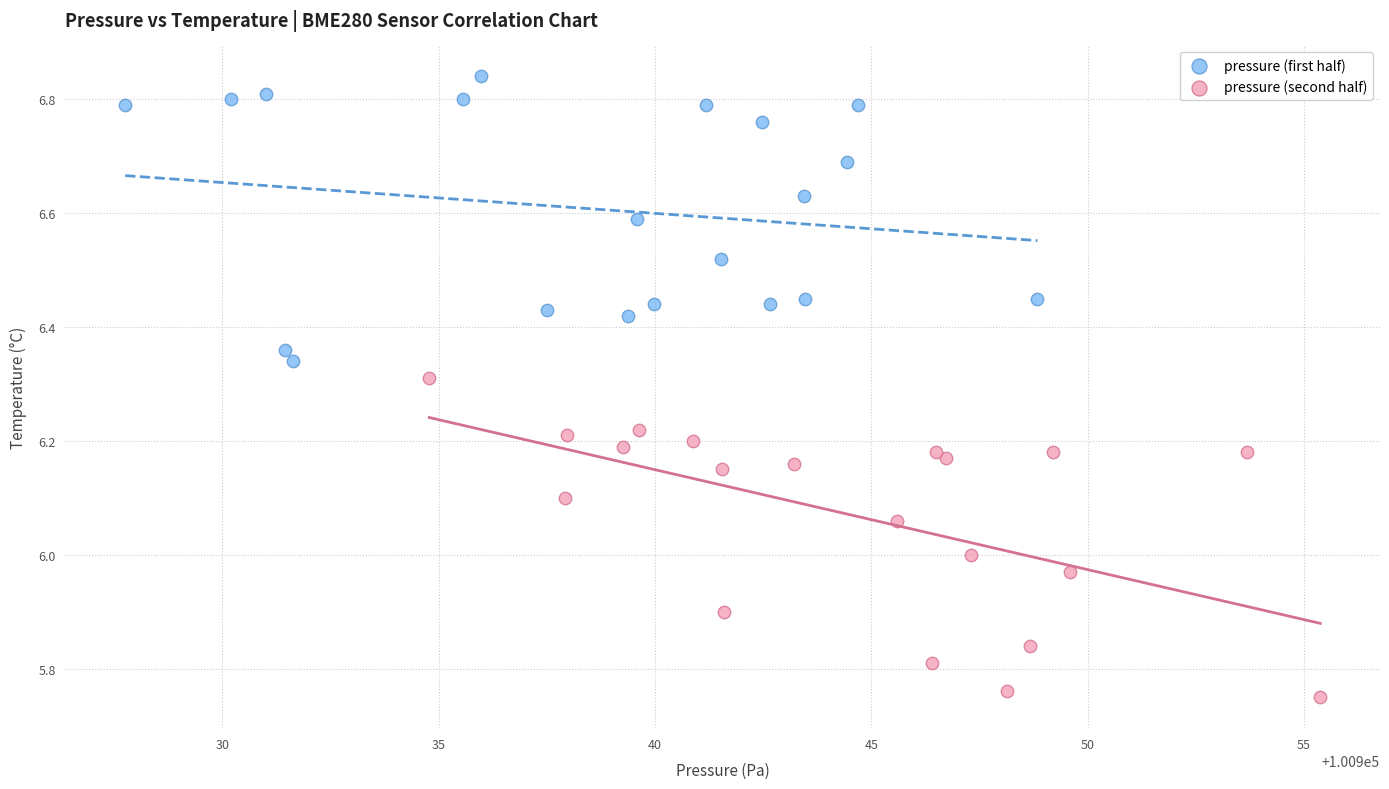

Which series has the widest spread of Y values?

pressure (second half)